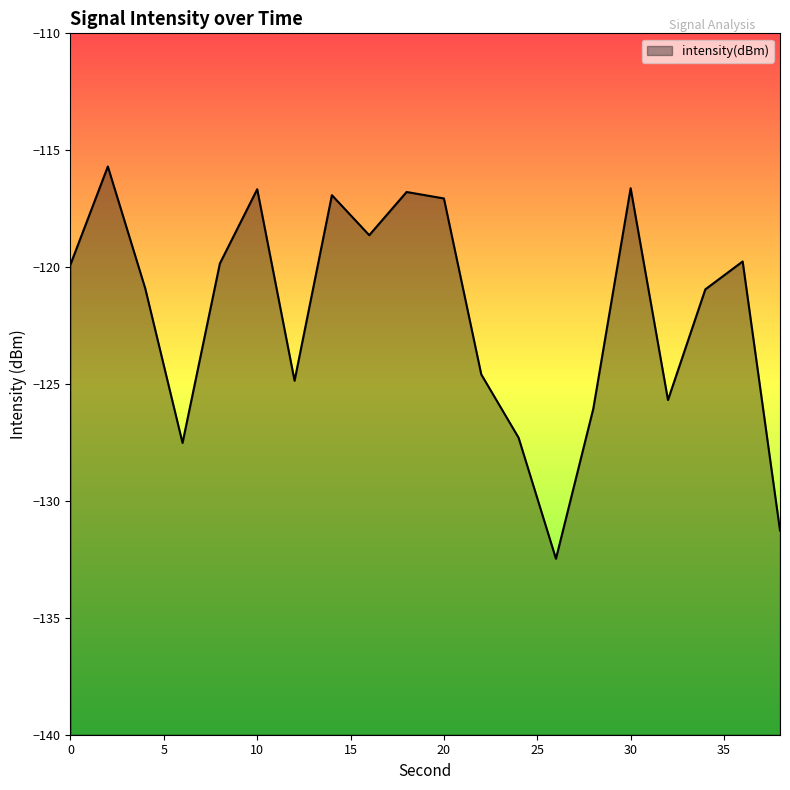

What is the difference between the values at 38 and 12?

6.4